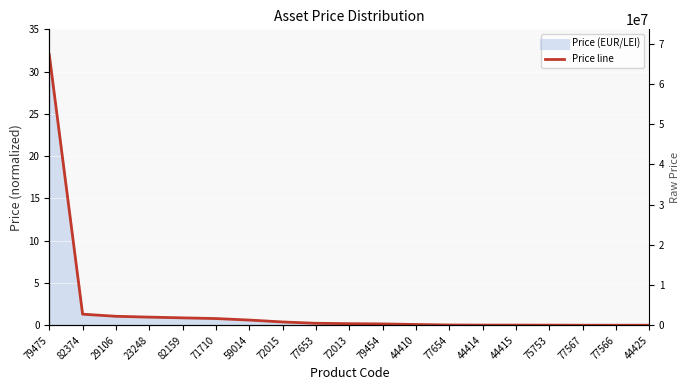

Rank the categories by value from highest to lowest.

79475, 82374, 29106, 23248, 82159, 71710, 59014, 72015, 77653, 72013, 79454, 44410, 77654, 44414, 44415, 75753, 77567, 77566, 44425